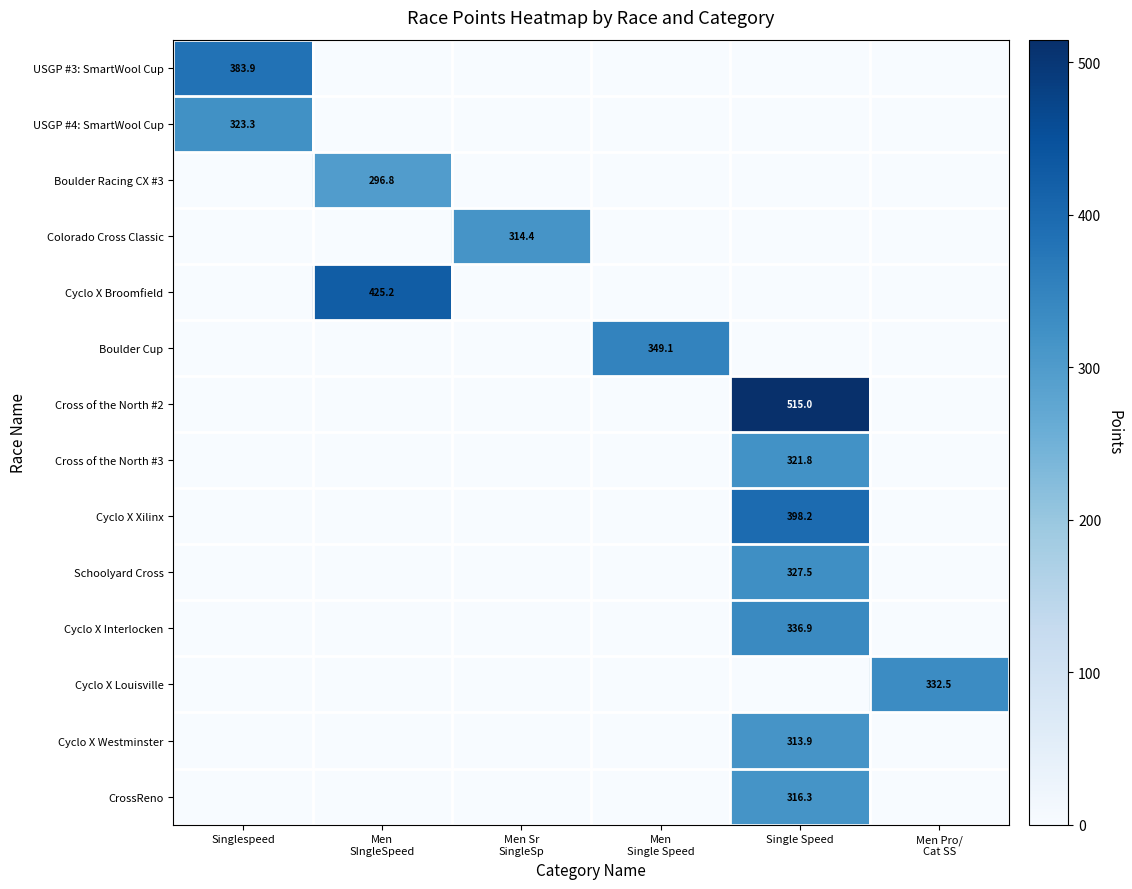

The CrossReno series shows 316.3 at Single Speed. True or false?

True